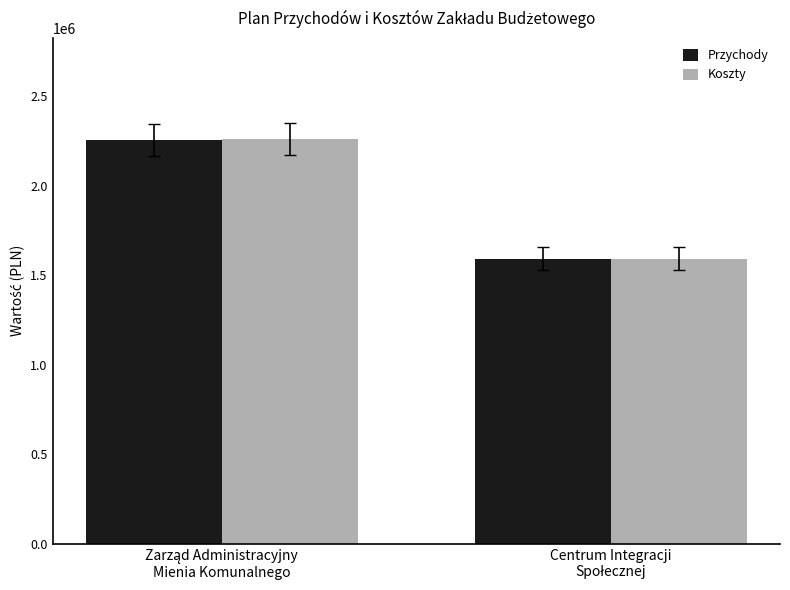

What is the minimum value for Przychody?

1593000.0